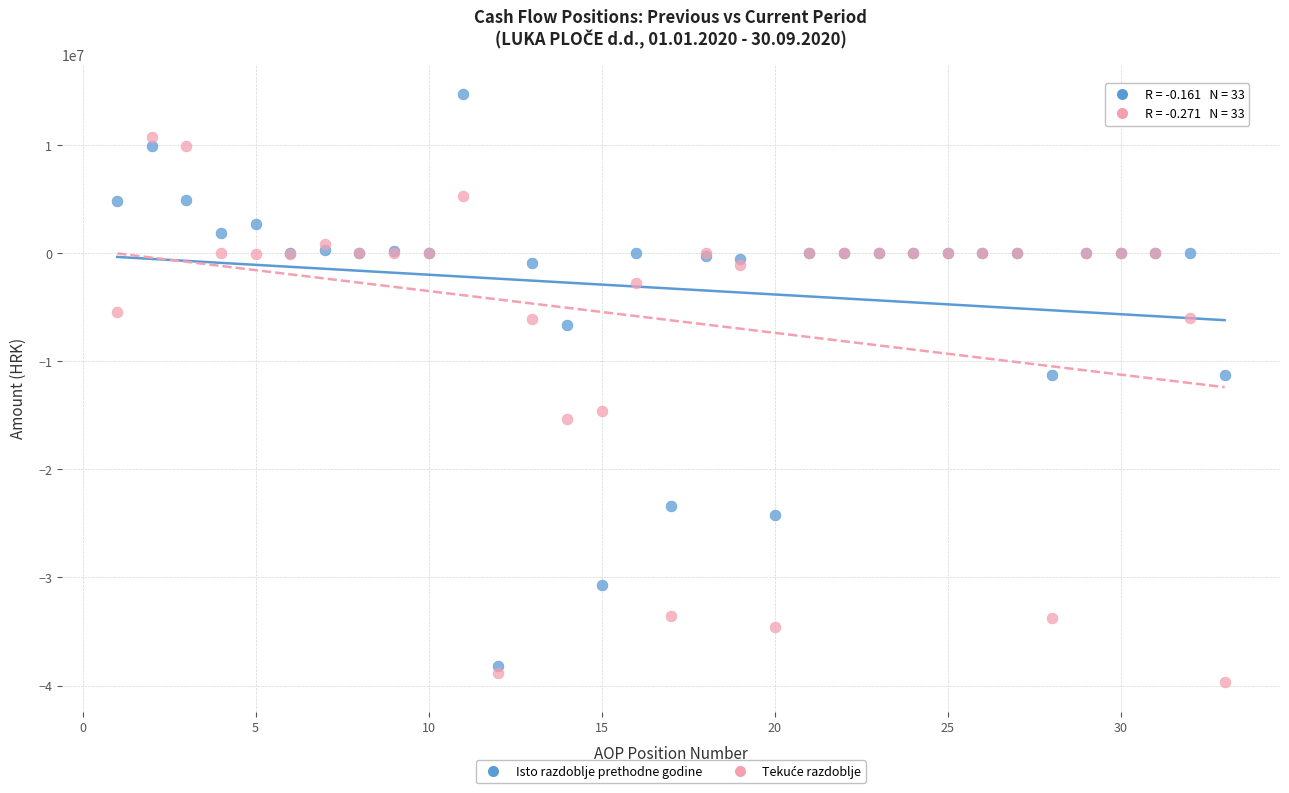

What is the X range (max minus min) for the scatter plot?

32